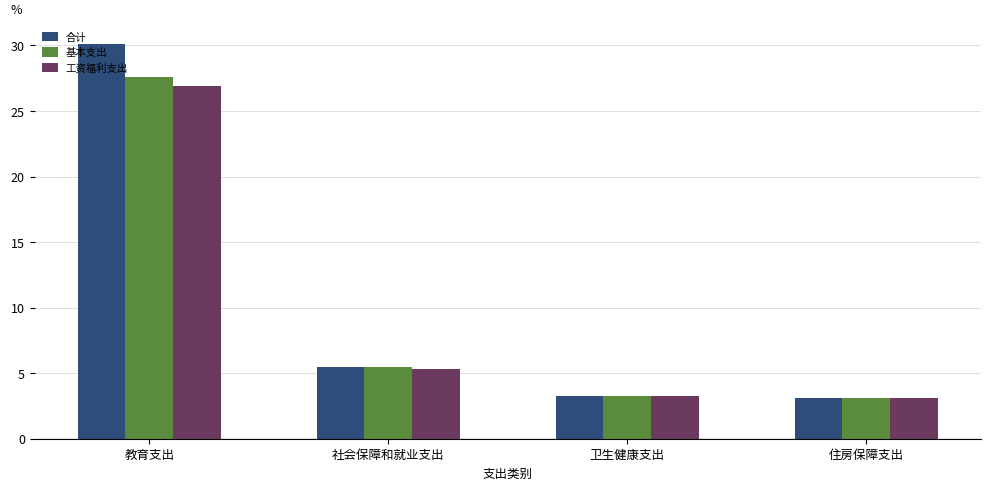

What are all the series names shown in the legend?

合计, 基本支出, 工资福利支出